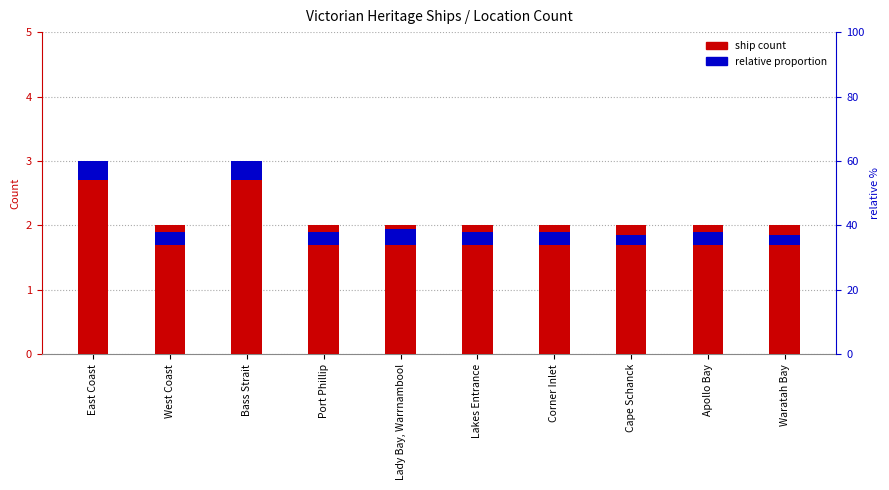

The ship count series shows 2.0 at Corner Inlet. True or false?

True